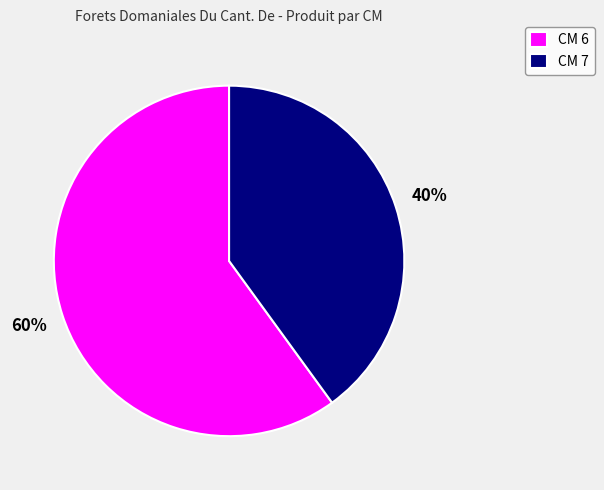

Combined, do CM 6 and CM 7 account for over 50%?

Yes